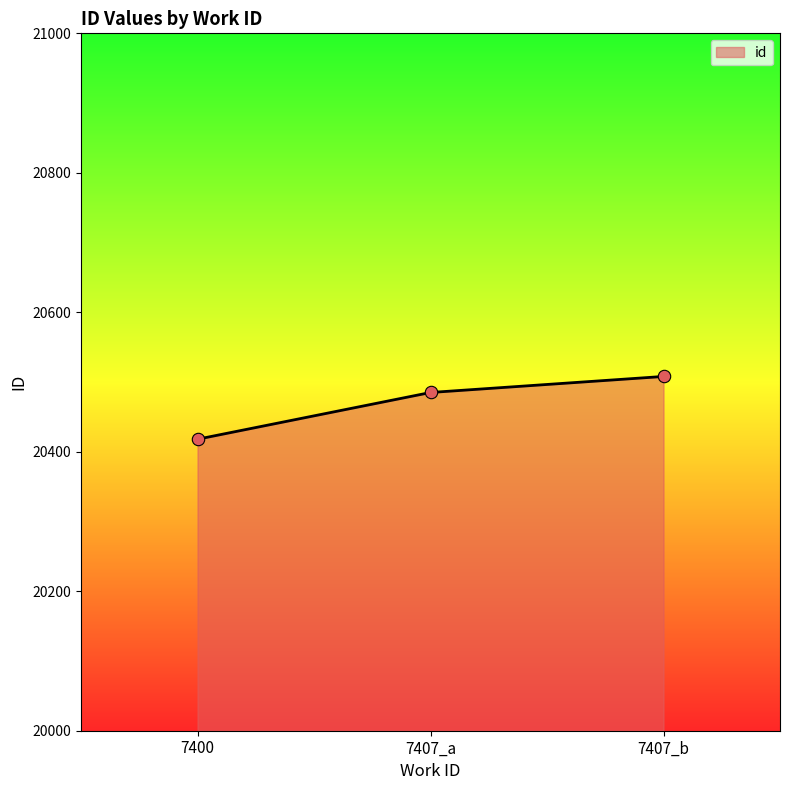

Which has a higher value, 7400 or 7407_a?

7407_a